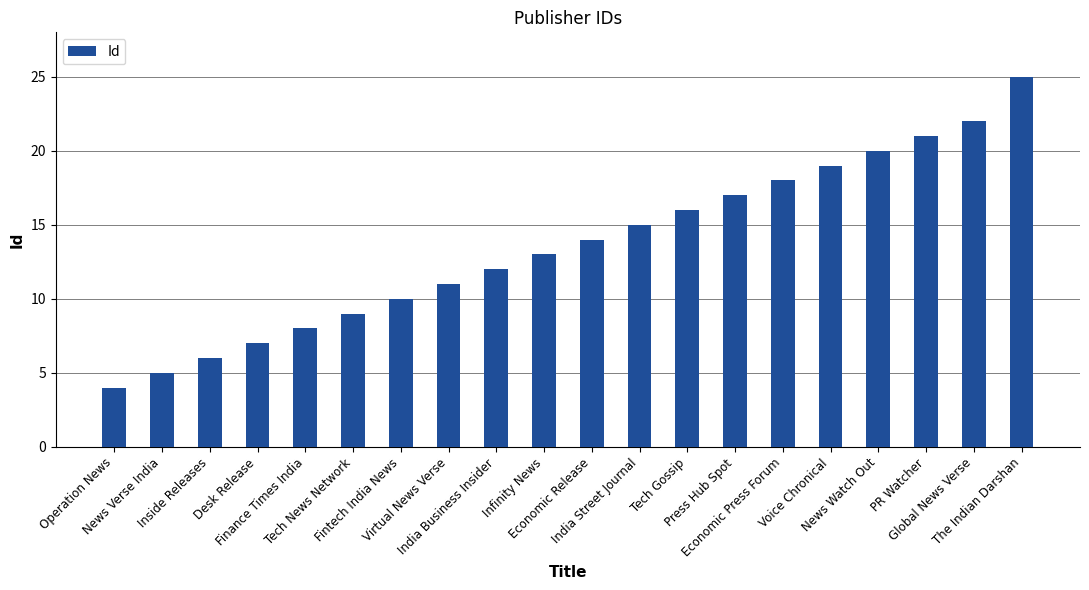

The chart shows a value of 28 at Press Hub Spot. True or false?

False